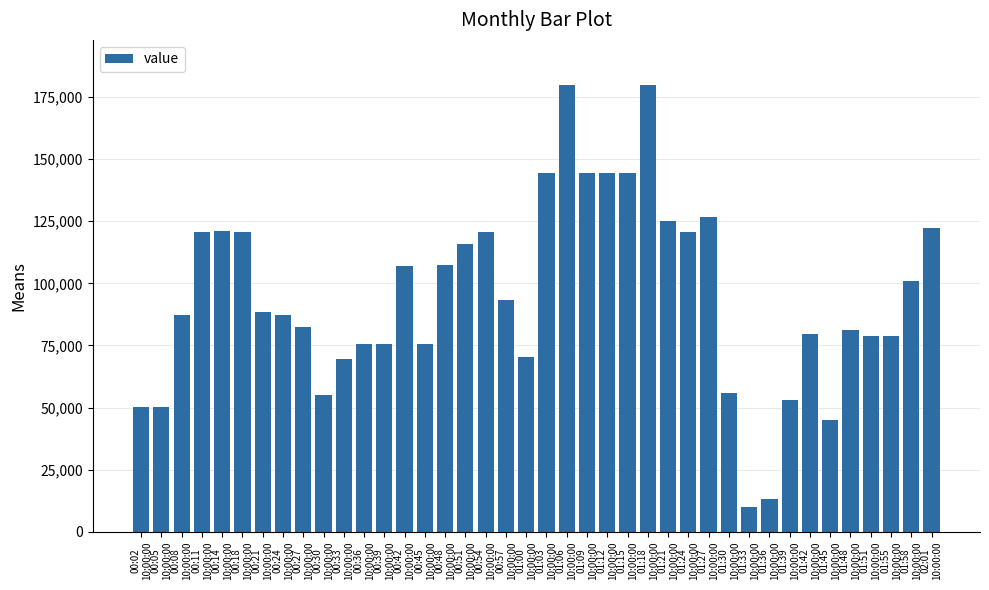

What is the greatest value displayed?

180000